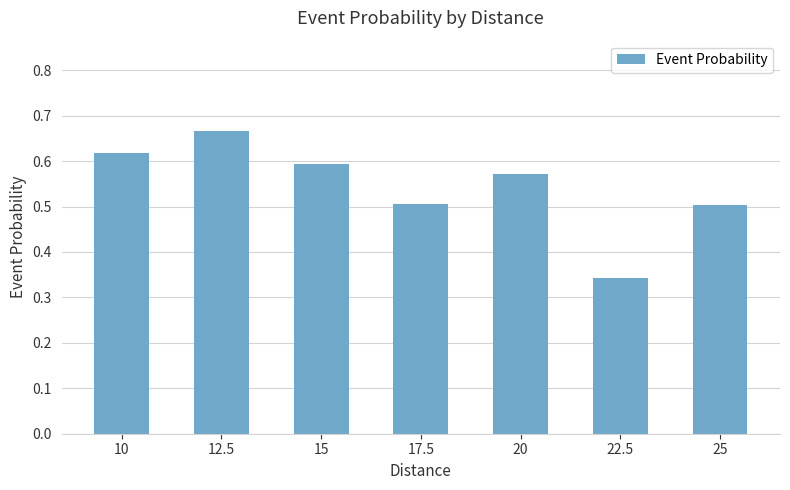

What is the sum of all values?

3.8